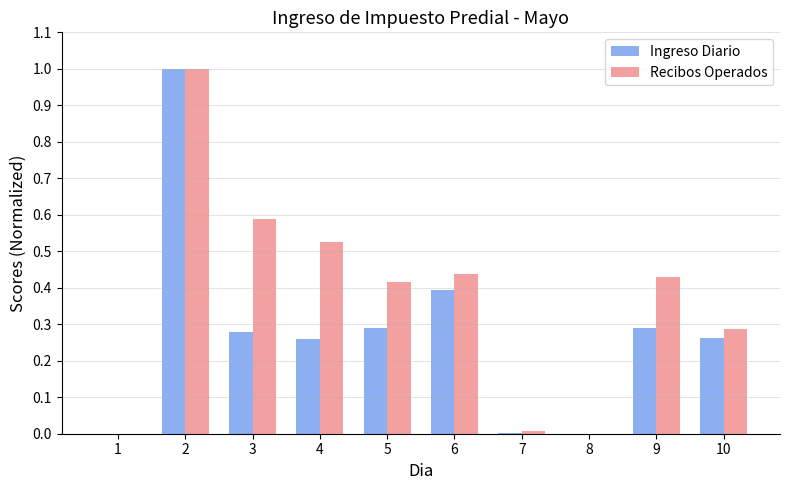

Is it true that Ingreso Diario equals 0.5 at 3?

False